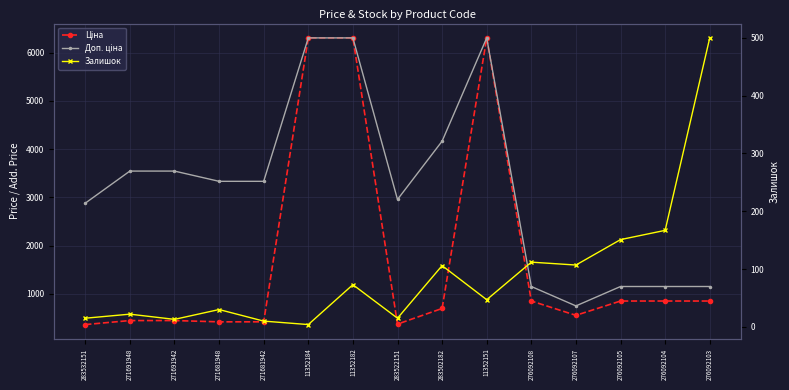

How many data points in Доп. ціна are above 3332?

8